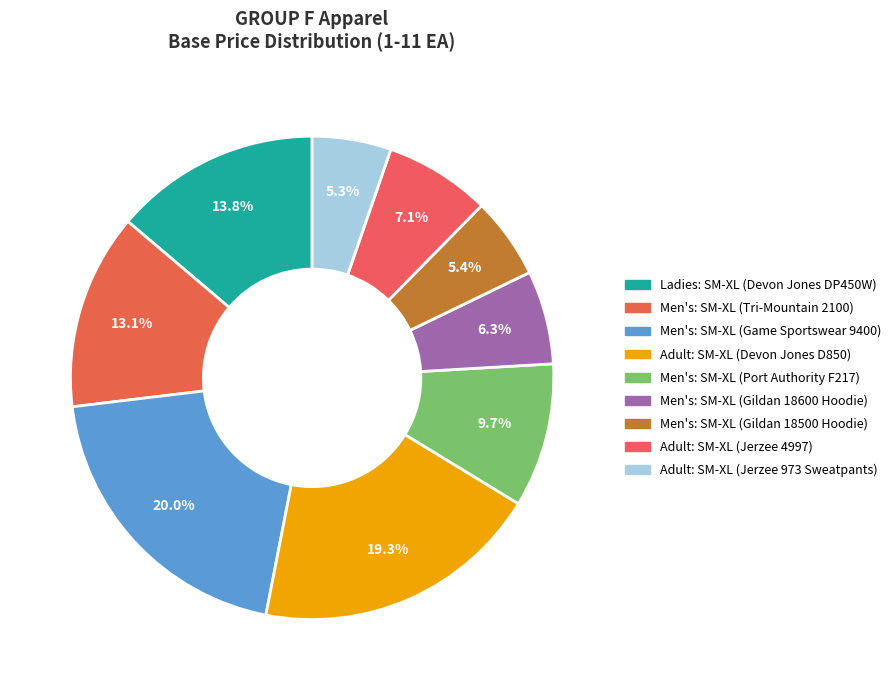

How many slices are in this pie chart?

9